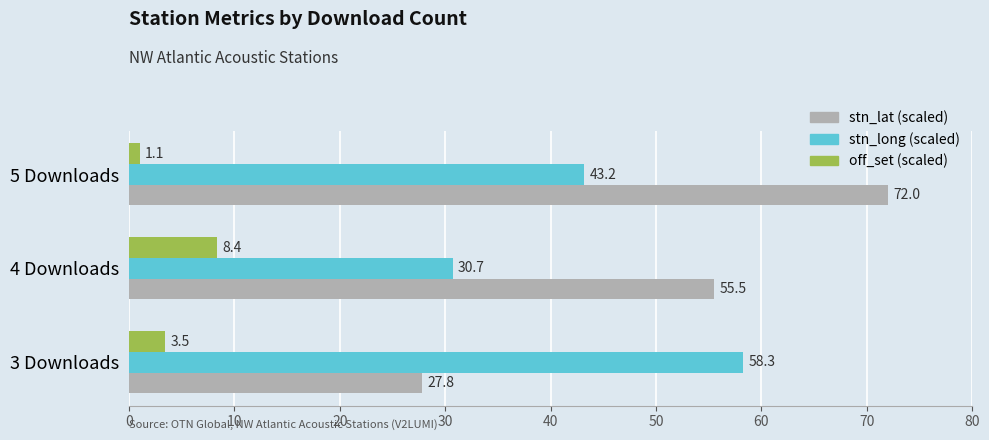

What is the minimum value for off_set (scaled)?

1.1